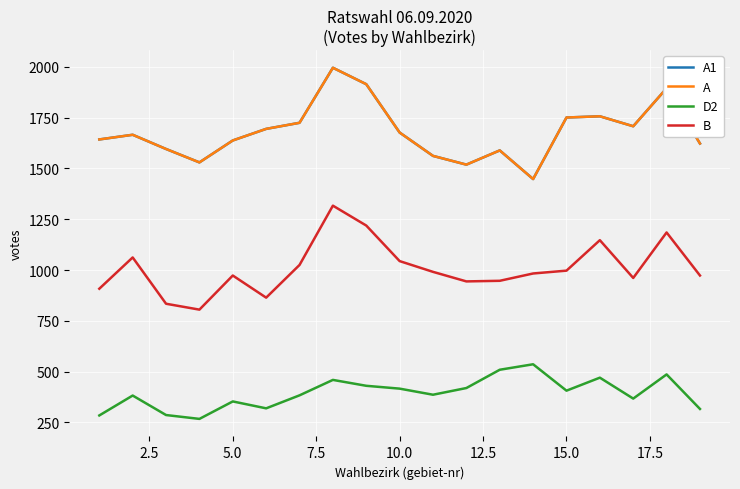

Does the chart display data point markers on the line(s)?

No